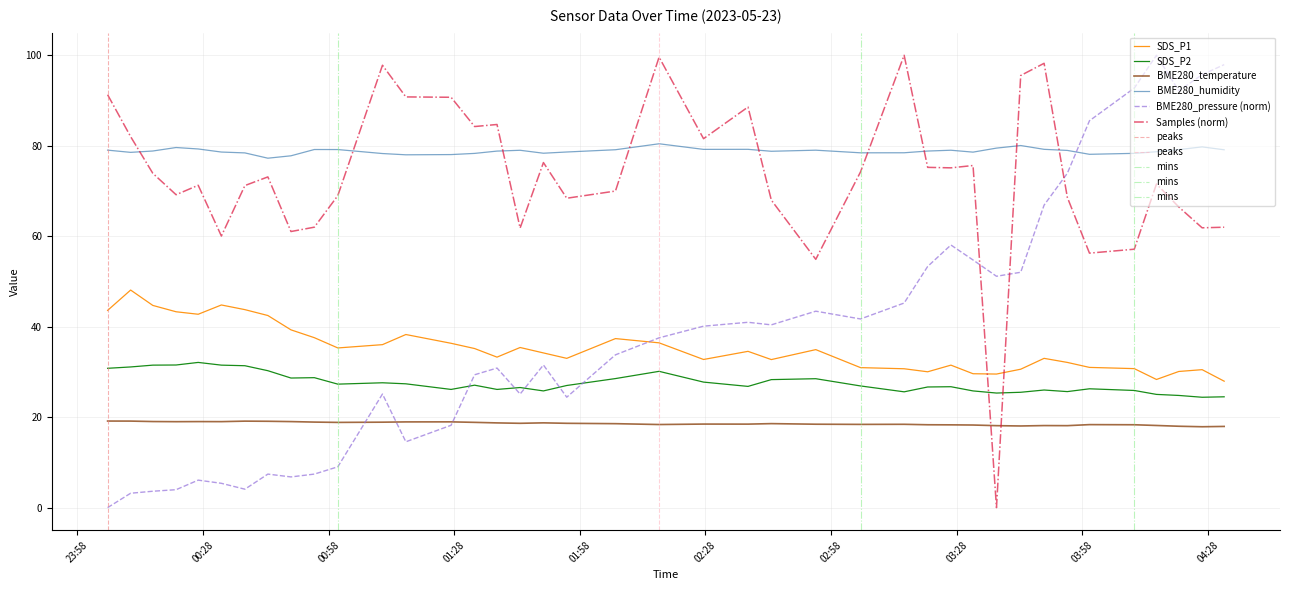

True or false: Samples has more than 1 points higher than both neighbors.

True